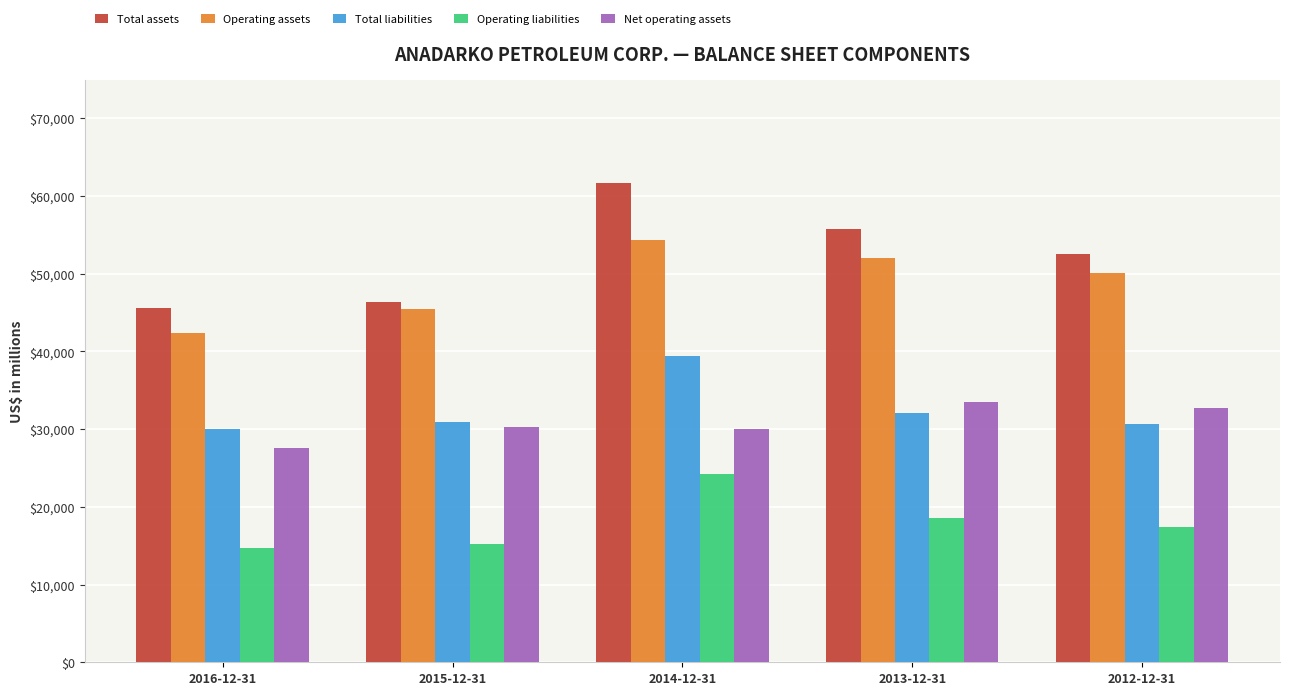

What is the difference between the Total liabilities values at 2016-12-31 and 2015-12-31?

890